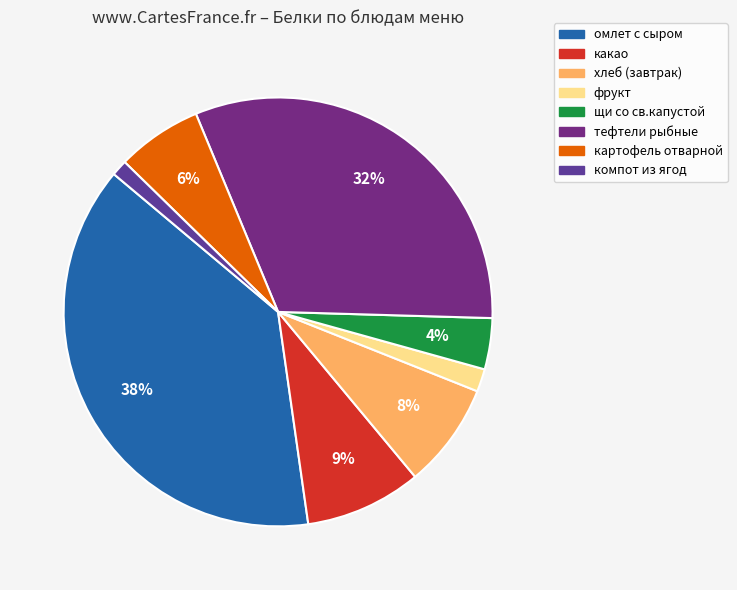

How many slices are in this pie chart?

8